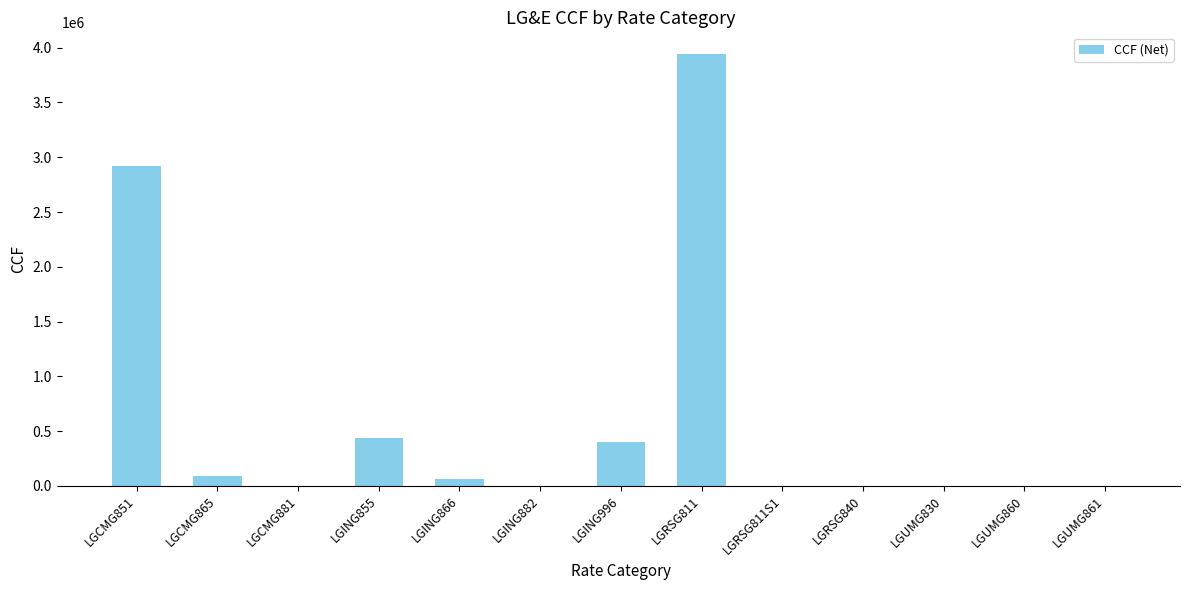

What is the change in value from LGRSG840 to LGUMG830?

-323